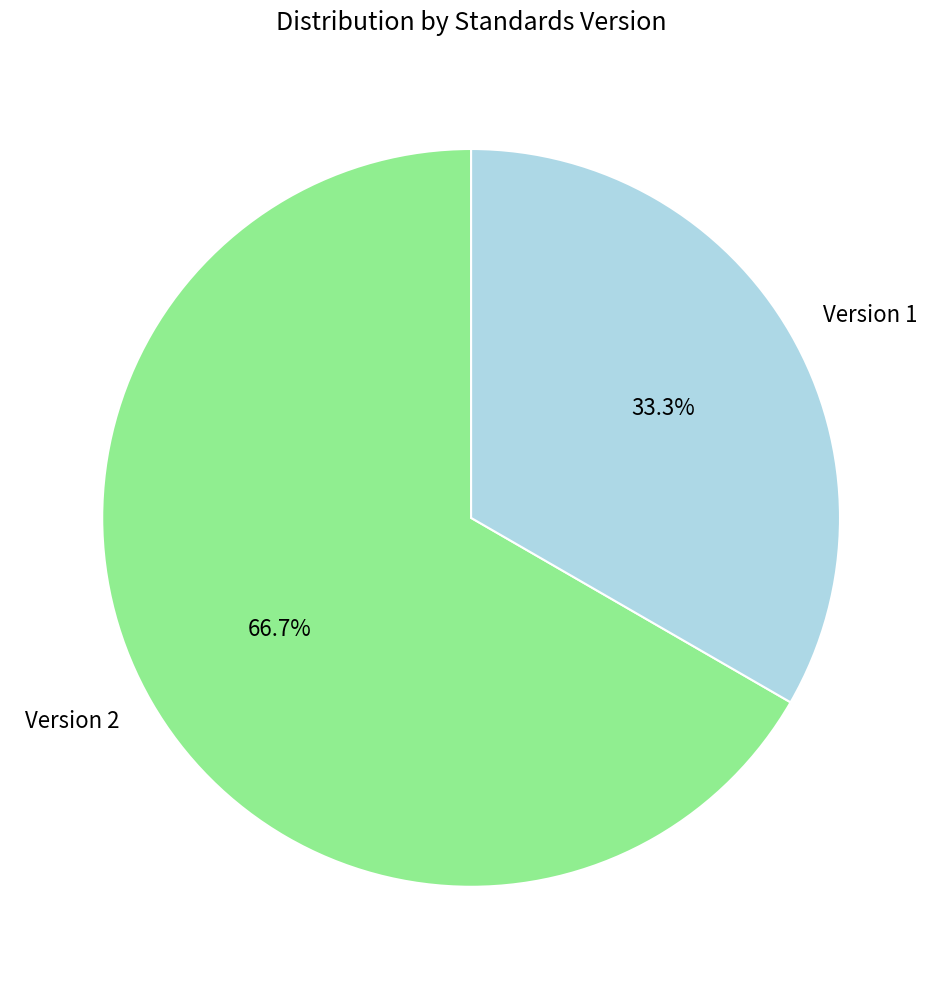

Rank the categories by value from highest to lowest.

Version 2, Version 1